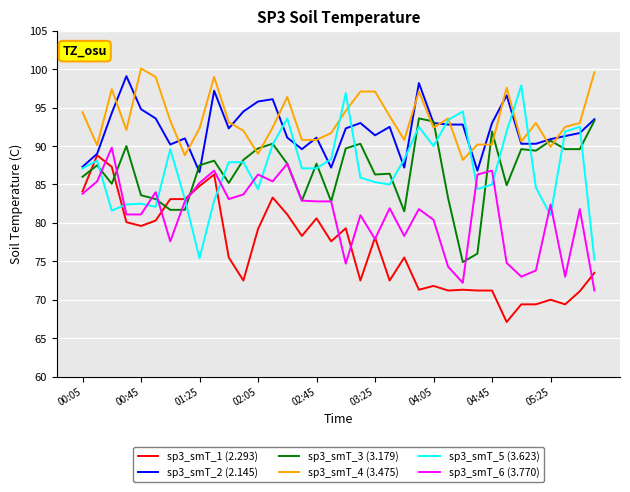

What is the minimum value for sp3_smT_5 (3.623)?

75.2